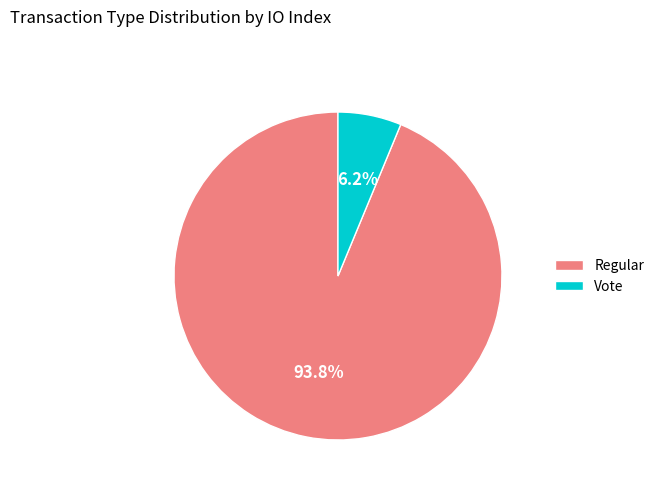

What percentage is the Regular slice, to the nearest percent?

94%